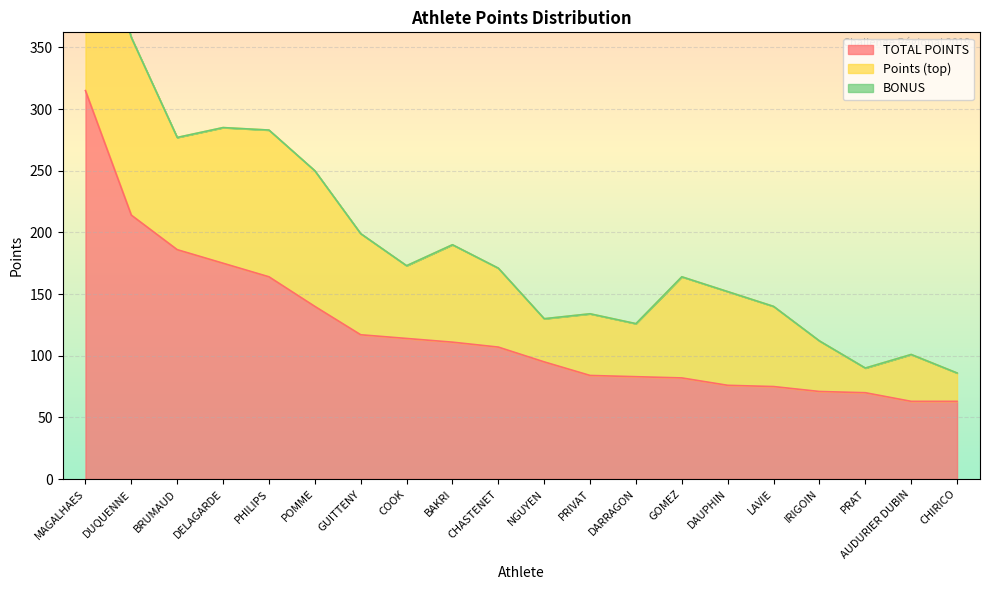

True or false: Points (top) and TOTAL POINTS cross at least once.

False